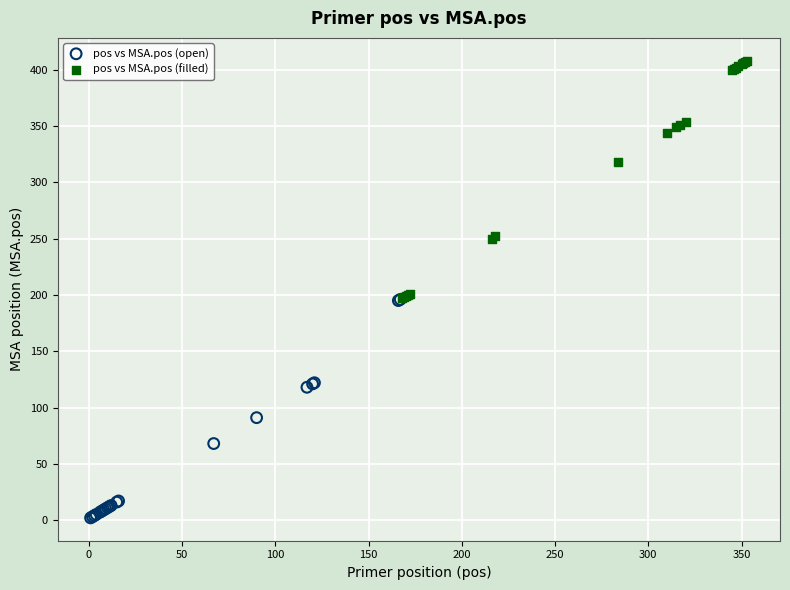

Which series has the largest Y range (max minus min)?

pos vs MSA.pos (filled)